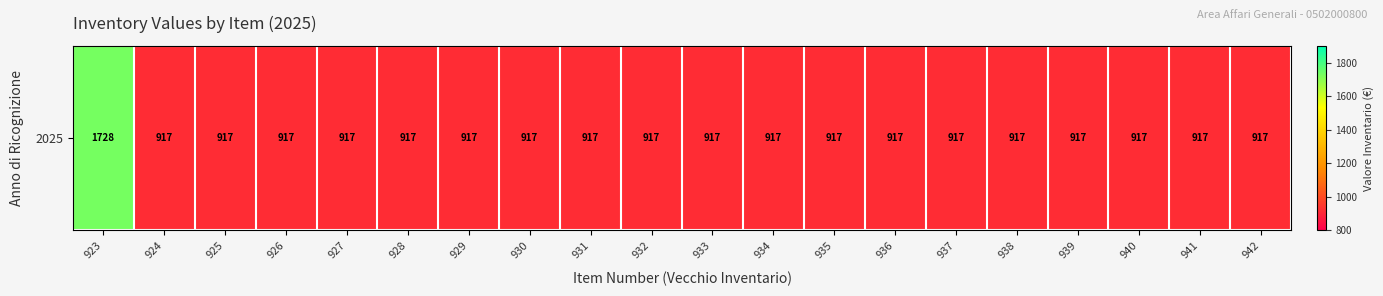

List the labels in order of value, smallest first.

924, 925, 926, 927, 928, 929, 930, 931, 932, 933, 934, 935, 936, 937, 938, 939, 940, 941, 942, 923